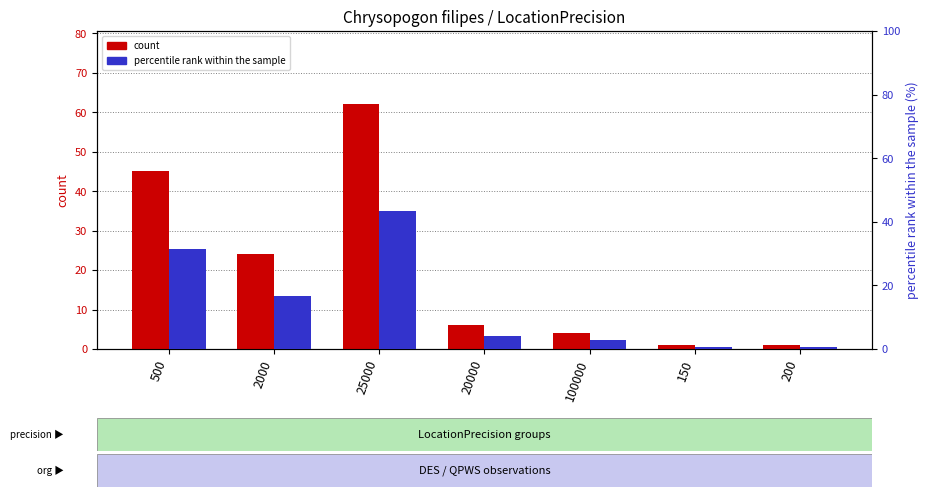

True or false: percentile rank within the sample has a value of 1.3 at 150.

False